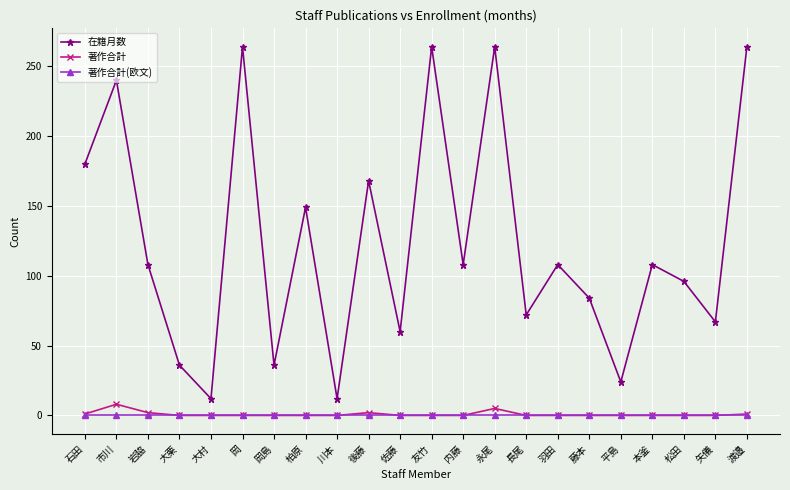

At how many categories does at least one series exceed 53?

17